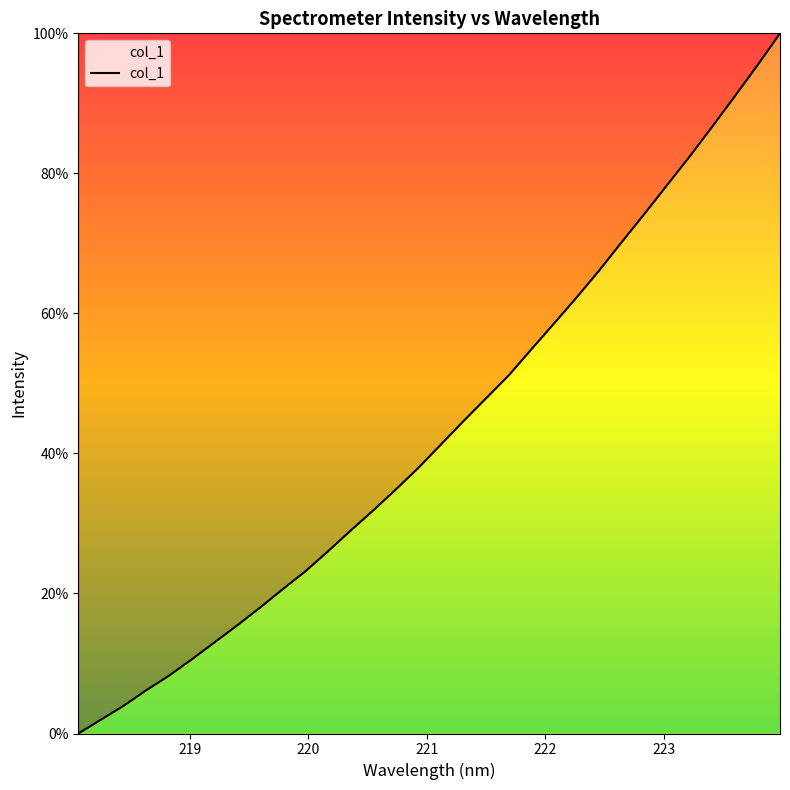

What is the greatest value displayed?

100.0